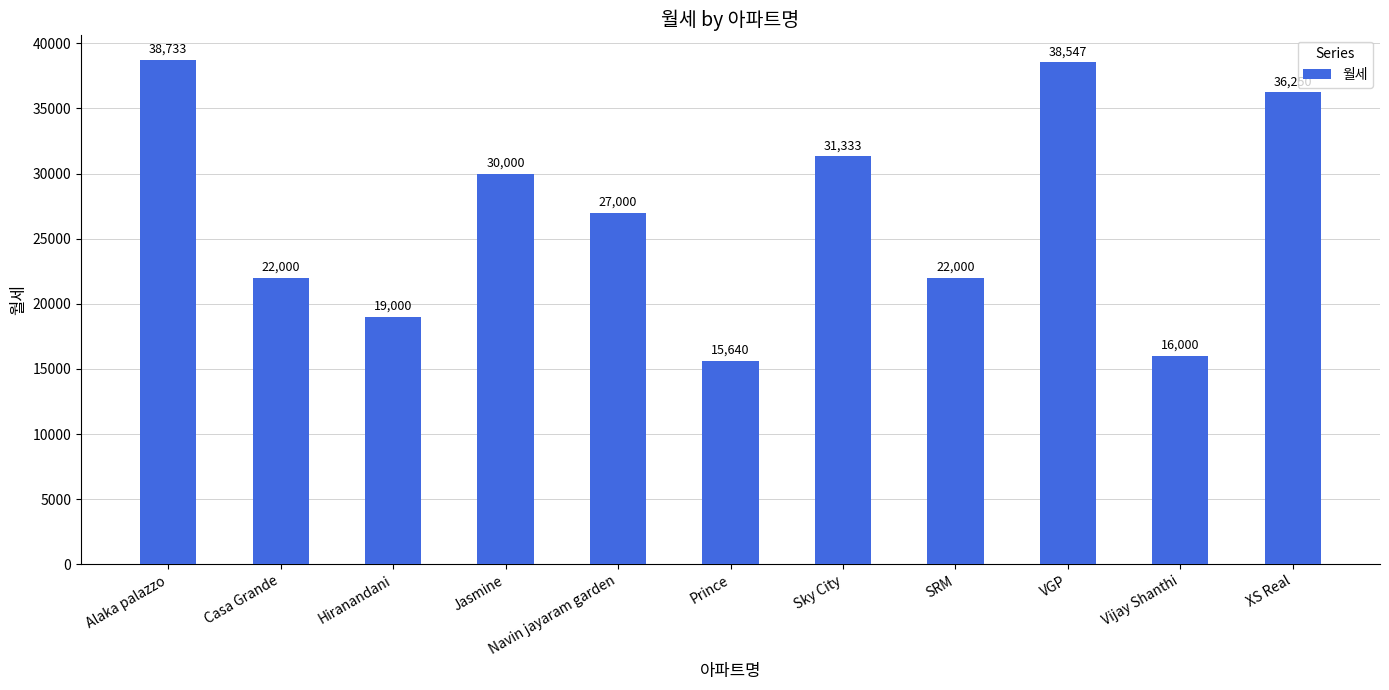

What is the difference between the maximum and minimum values?

23093